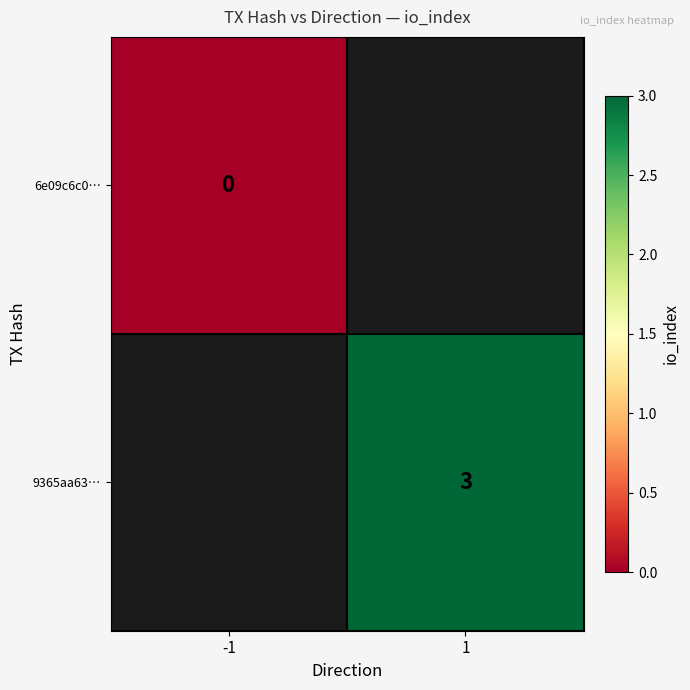

Is it true that 9365aa63… equals 5 at 1?

False